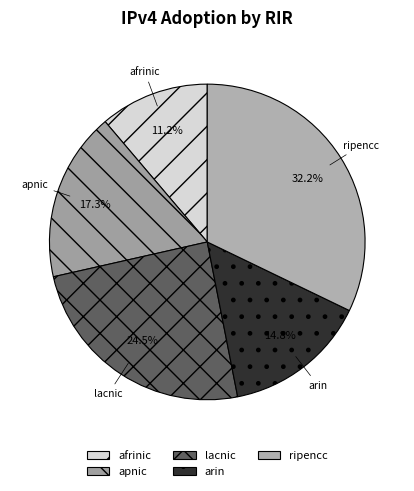

What is the total percentage of afrinic and ripencc?

43.4%